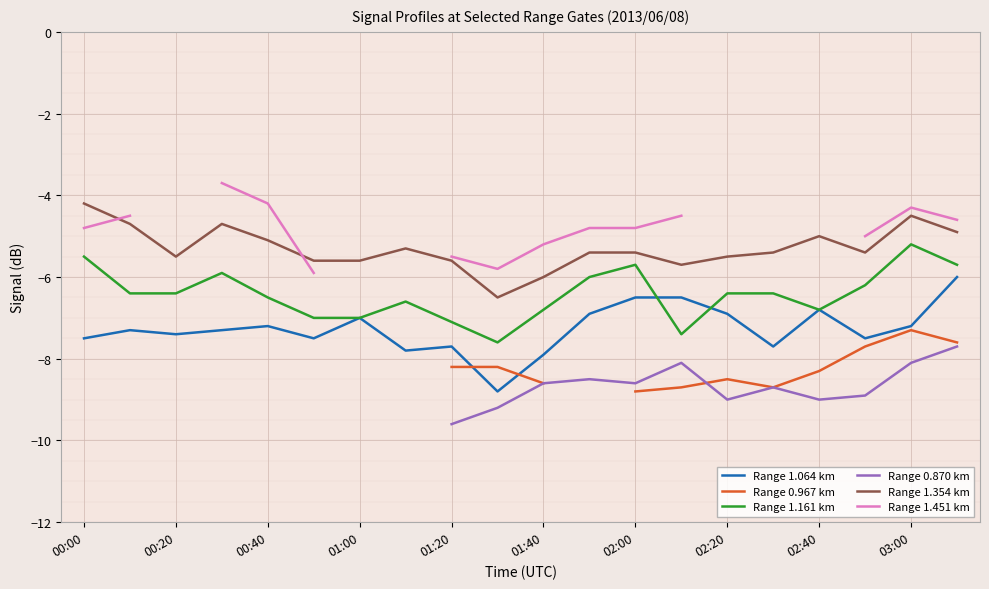

Is the value of Range 1.161 km at 01:00 greater than the value of Range 1.064 km at 01:40?

Yes